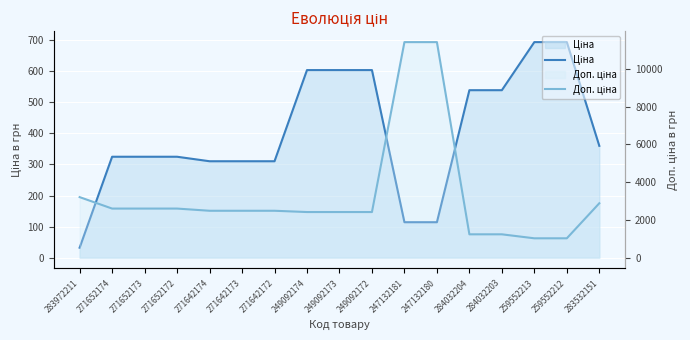

Which category has the highest value in the Доп. ціна series?

247132181